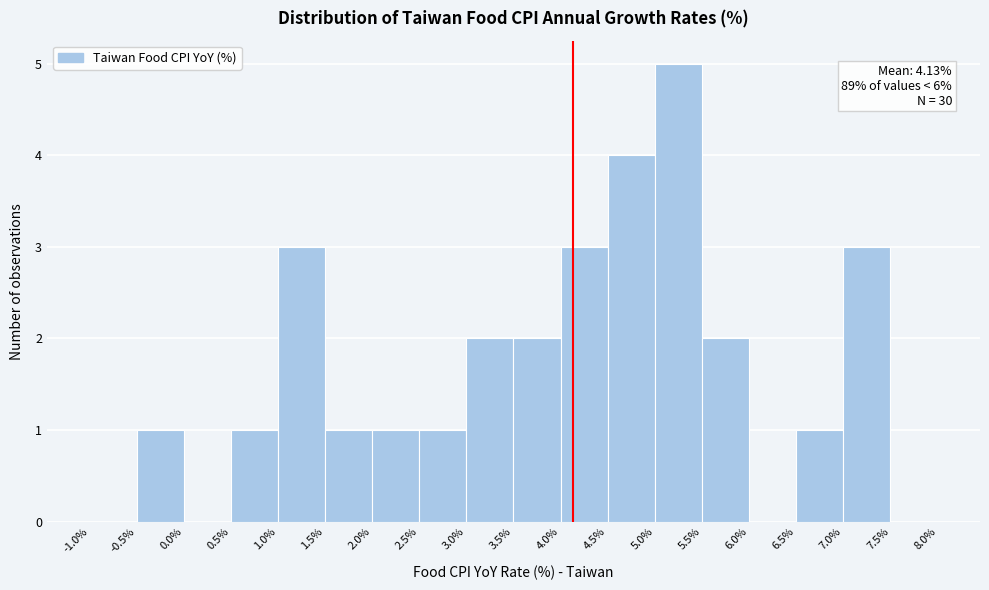

Over which range of the x-axis is the bar tallest?

5.0% to 5.5%